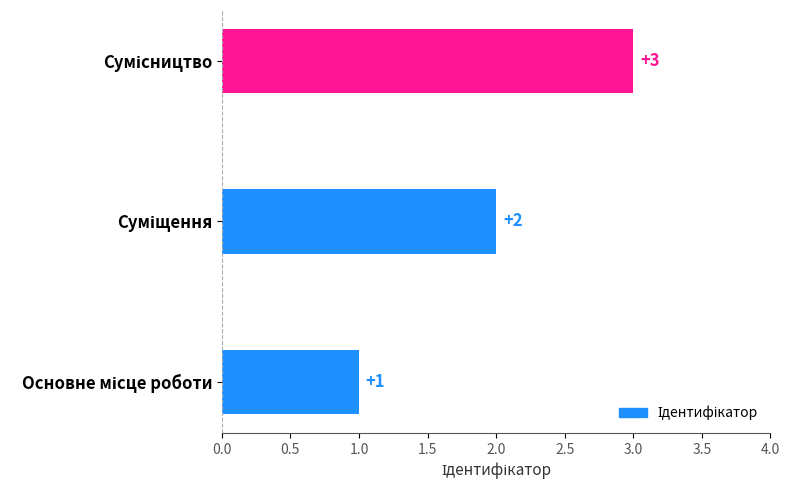

How many values are between 1 and 3?

3